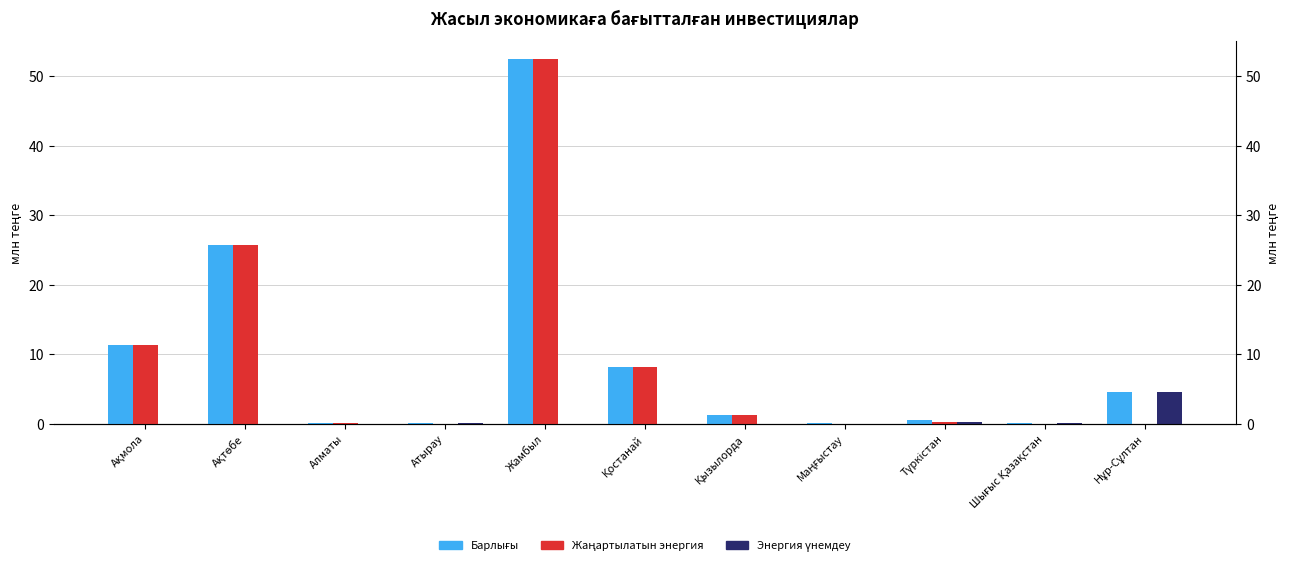

What are all the series names shown in the legend?

Барлығы, жаңартылатын энергия, энергия үнемдеу